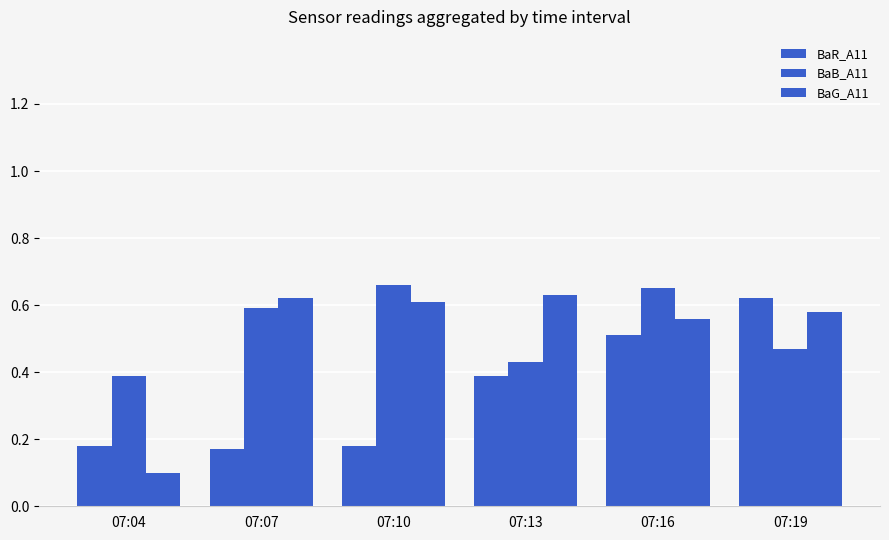

The value of BaR_A11 at 07:07 is 0.1. True or false?

False